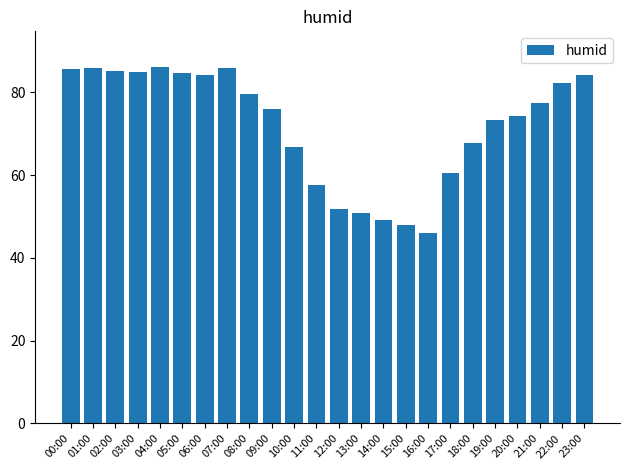

What is the average value?

72.0